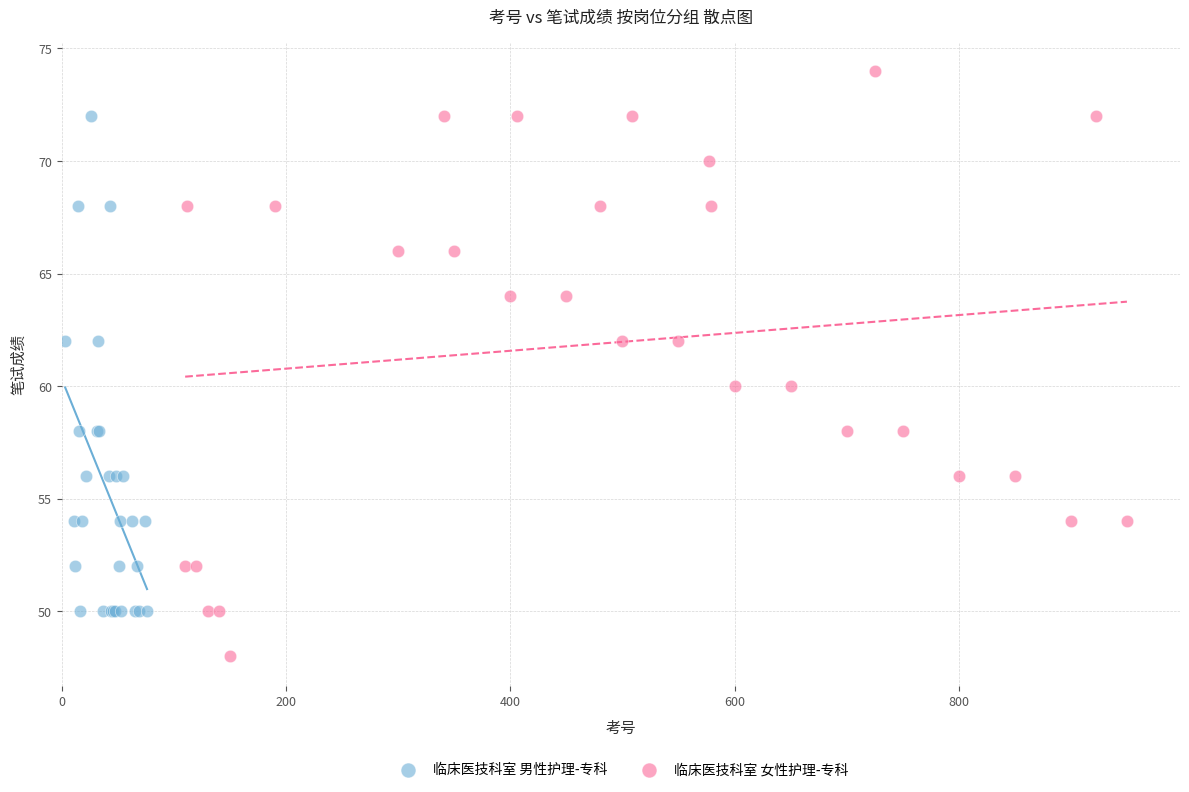

What are all the series names shown in the legend?

临床医技科室 男性护理-专科, 临床医技科室 女性护理-专科